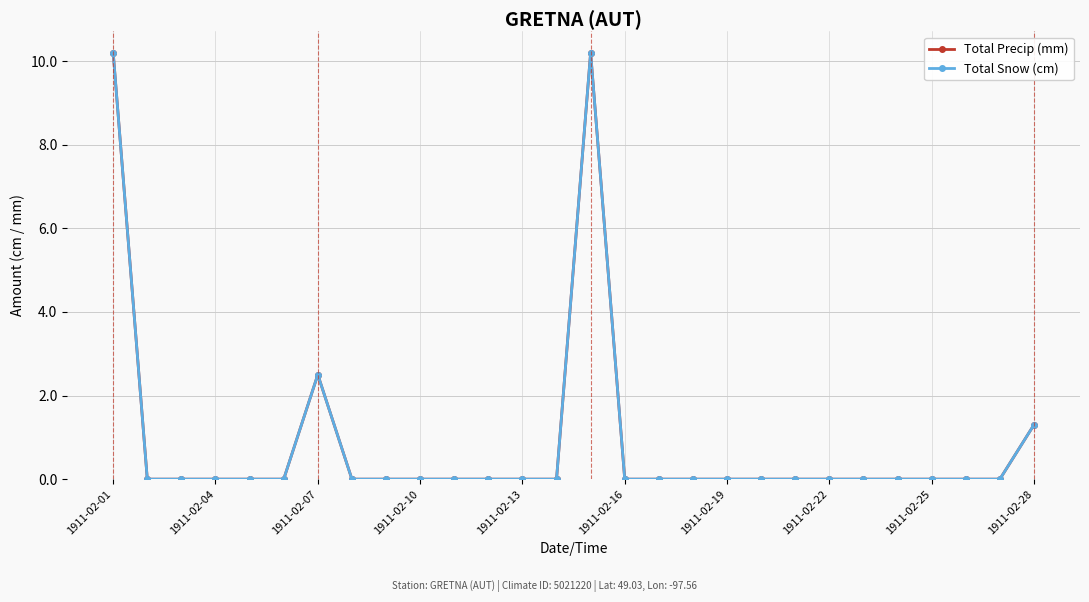

Does the chart have visible grid lines?

Yes